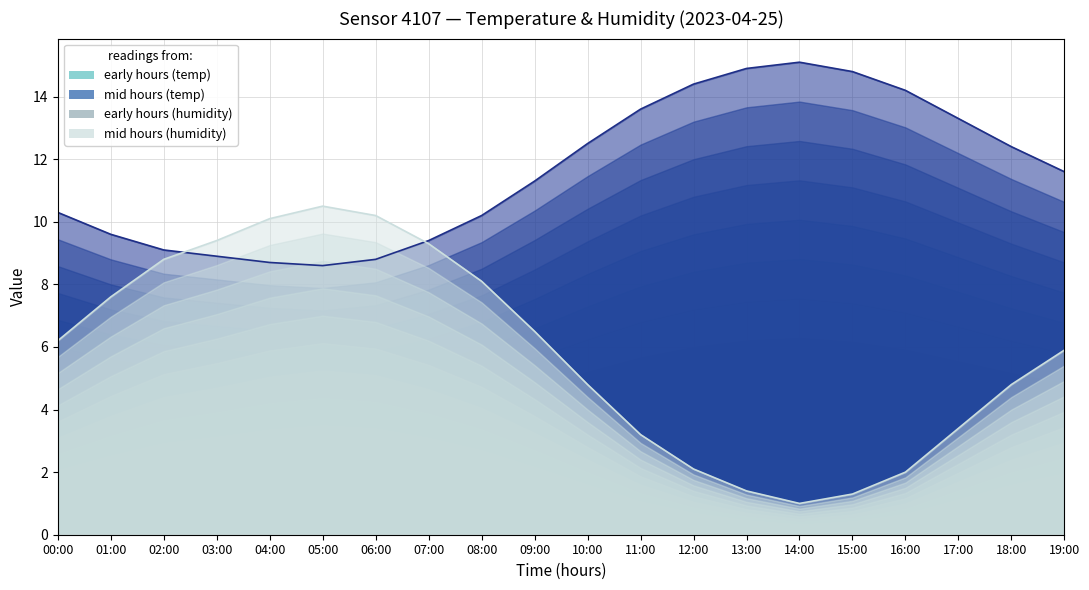

Does the chart display data point markers on the line(s)?

No